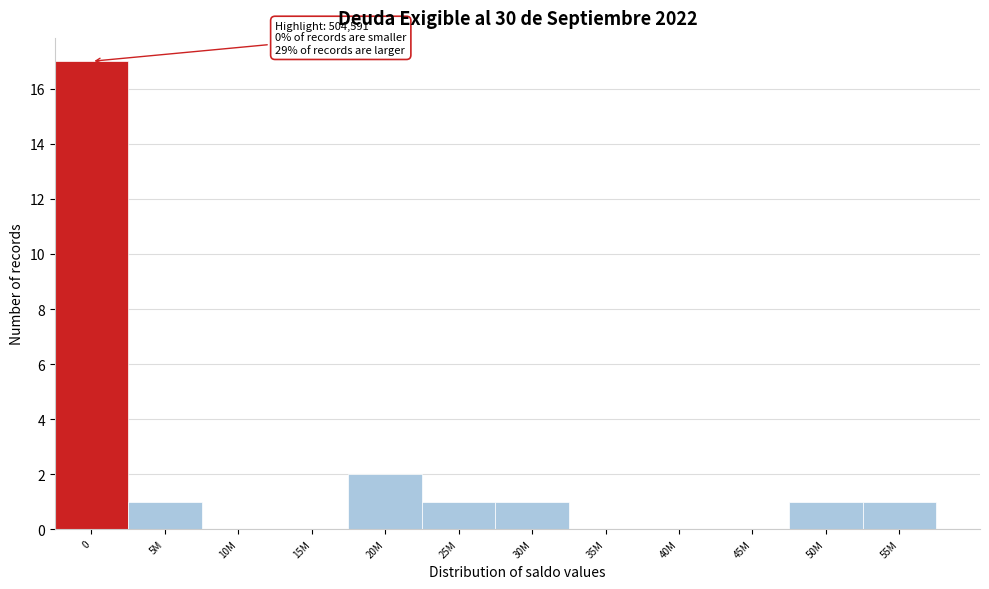

Reading left to right, what are all the values shown in this chart?

0=17	5M=1	10M=0	15M=0	20M=2	25M=1	30M=1	35M=0	40M=0	45M=0	50M=1	55M=1